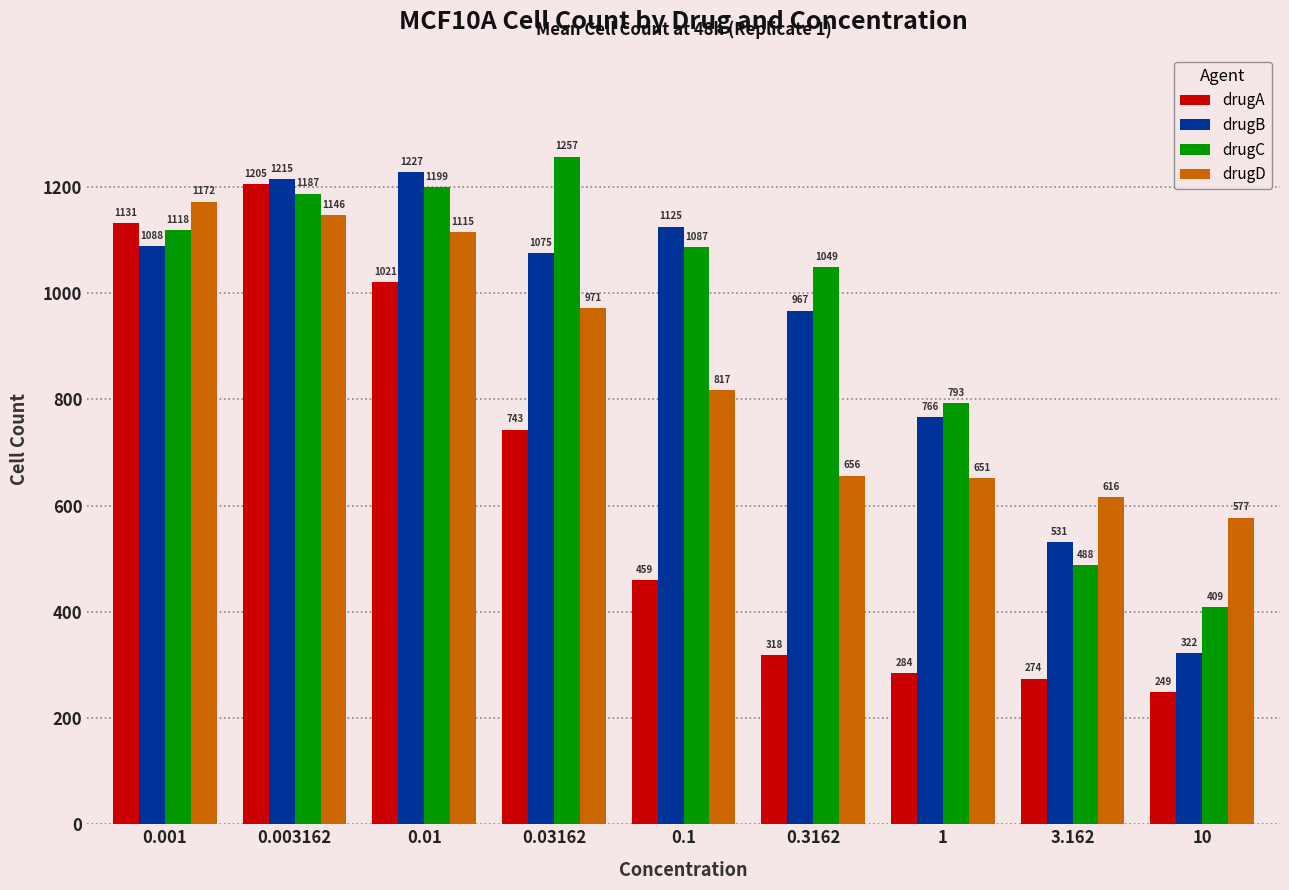

Read the drugC value at 0.003162, to the nearest 100.

1200